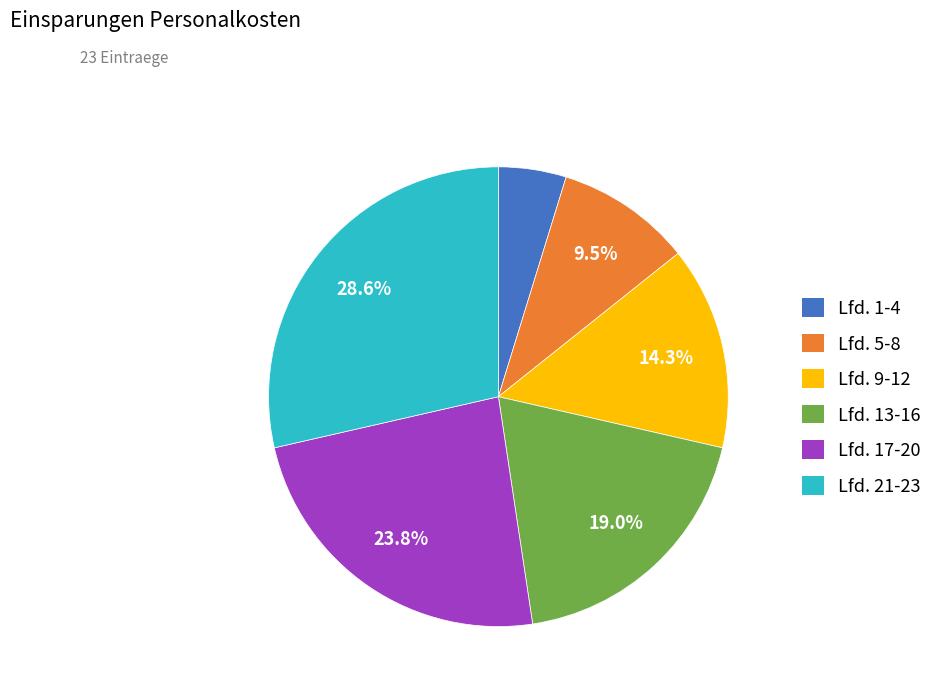

How many segments does this pie chart have?

6